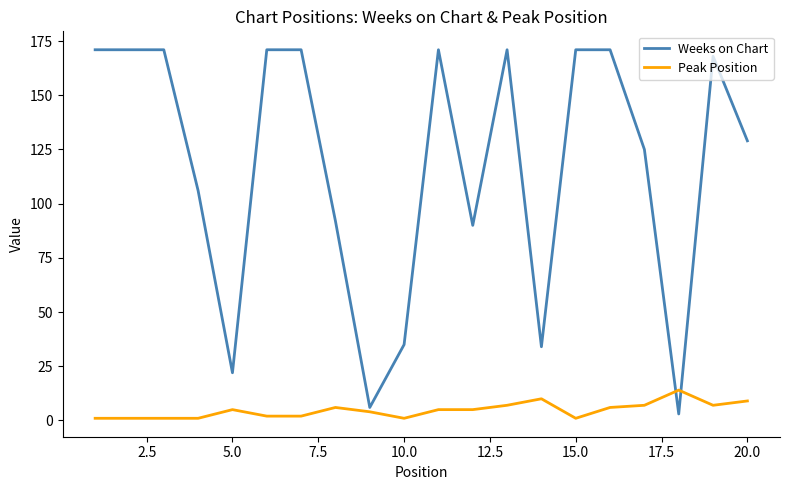

Which series has the widest spread of values?

Weeks on Chart